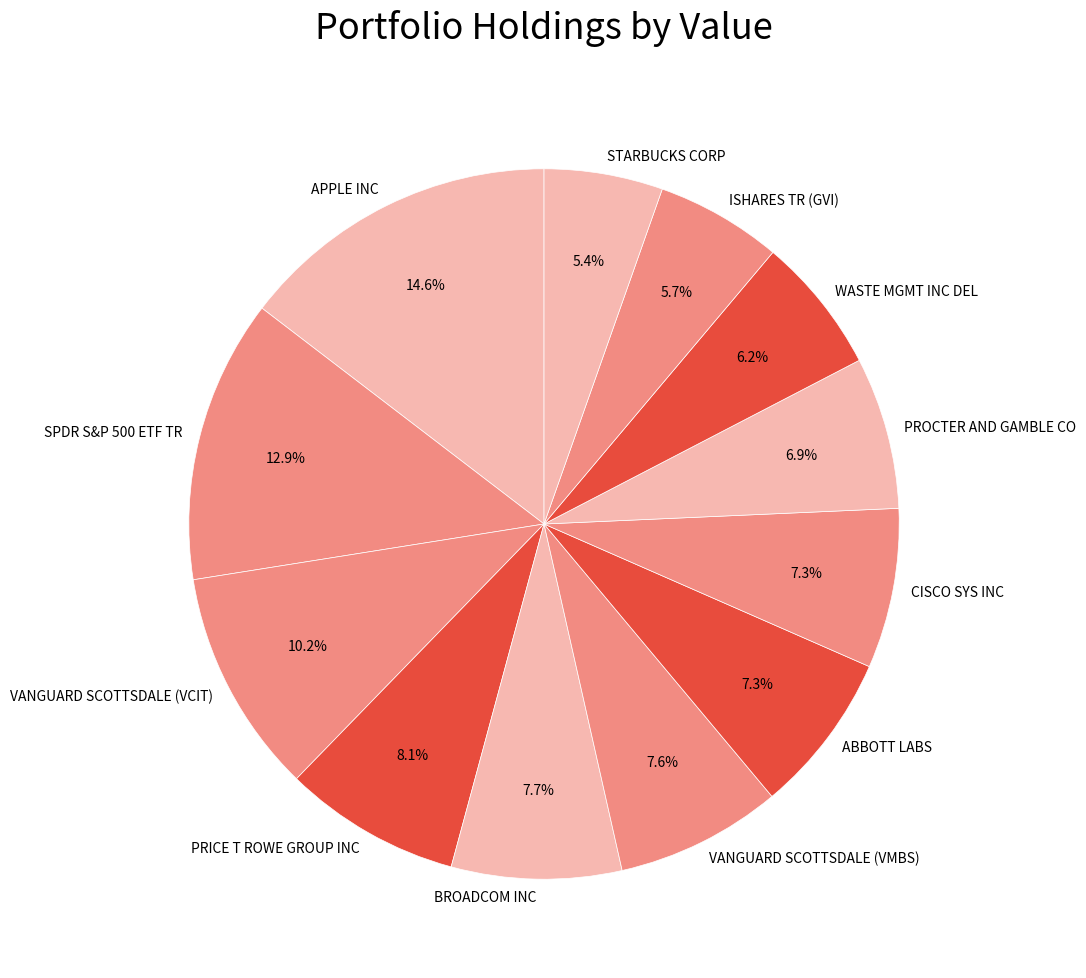

To the nearest percent, what is the difference between the PROCTER AND GAMBLE CO and ISHARES TR (GVI) slice percentages?

1%